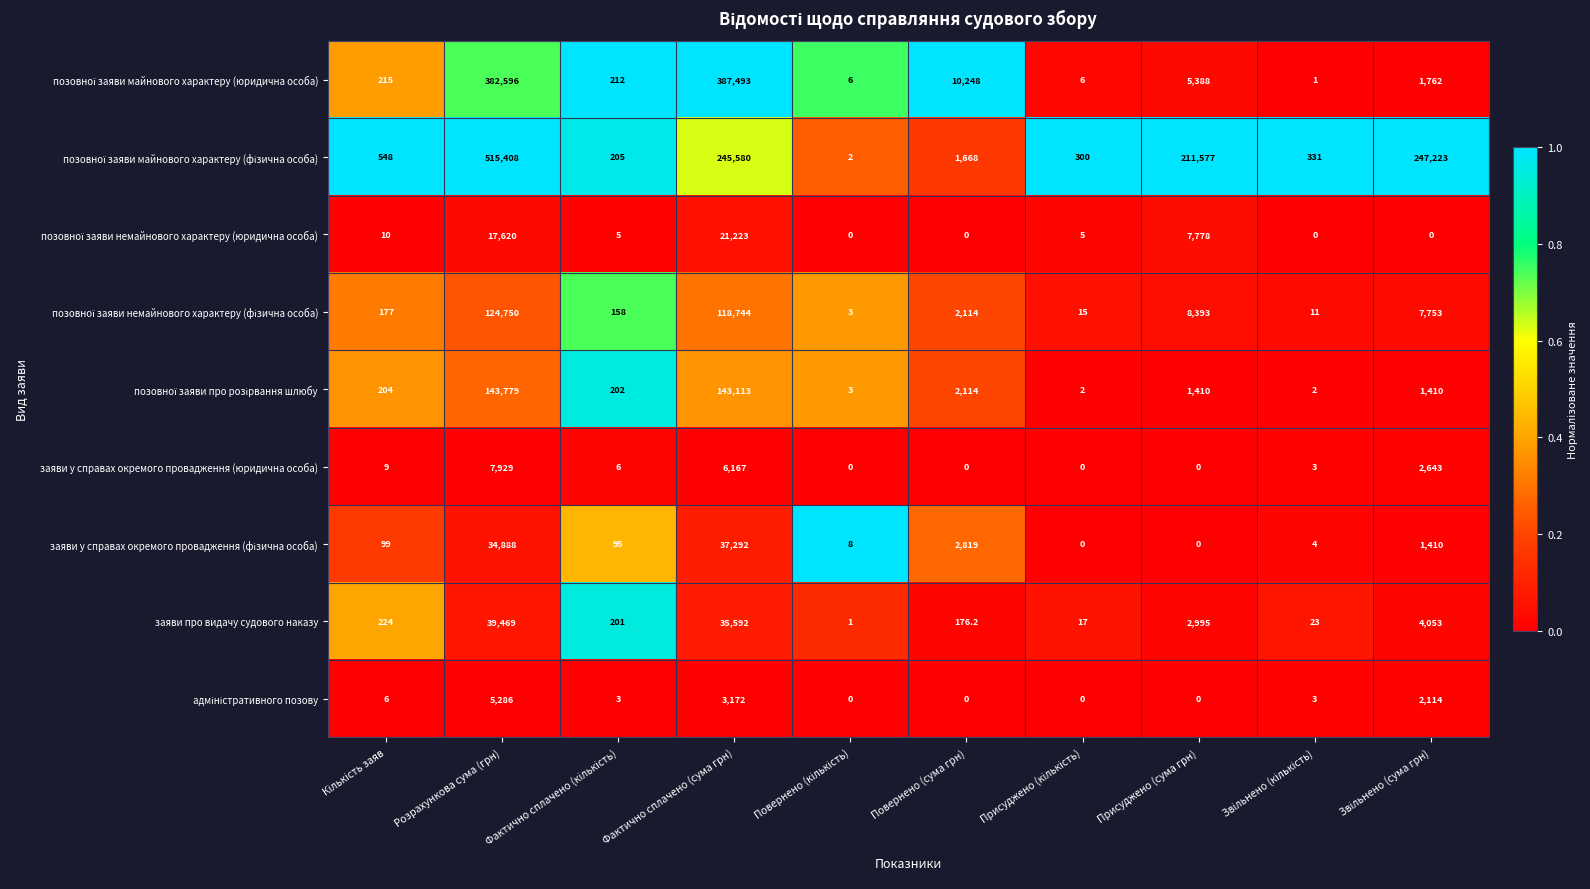

What is the spread (max minus min) of values at Присуджено (сума грн)?

211577.0